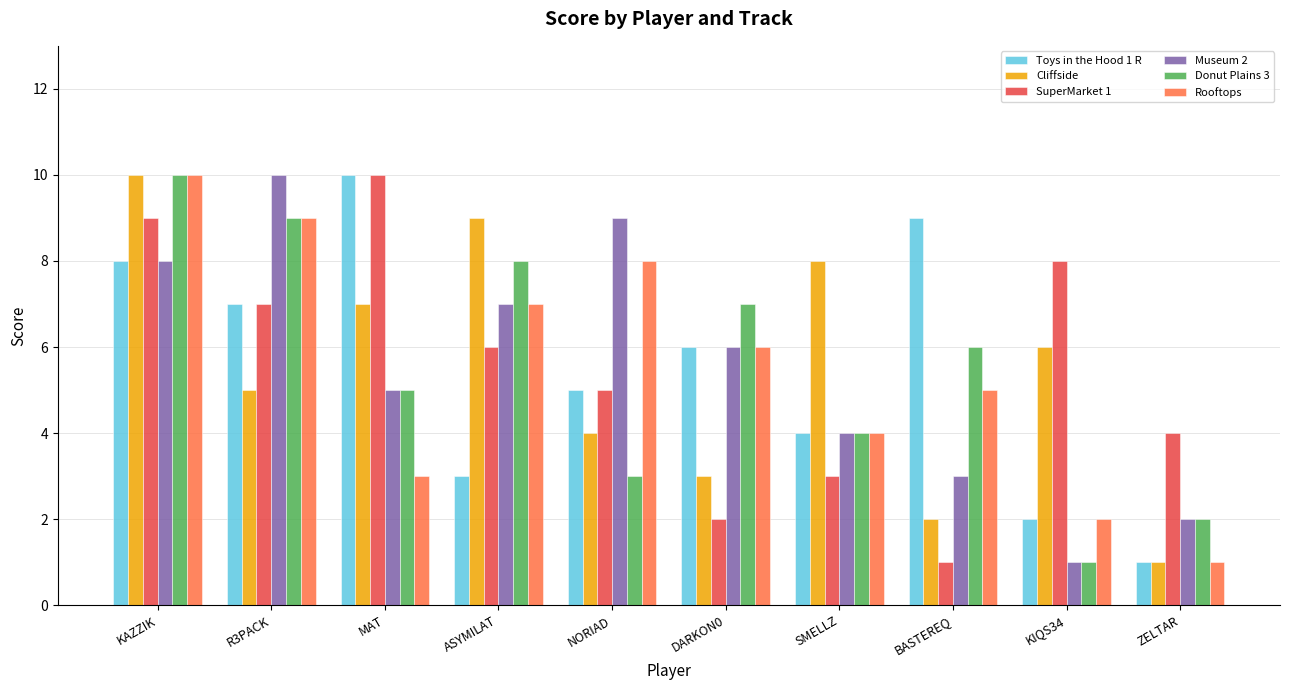

What is the total value across all series at SMELLZ?

27